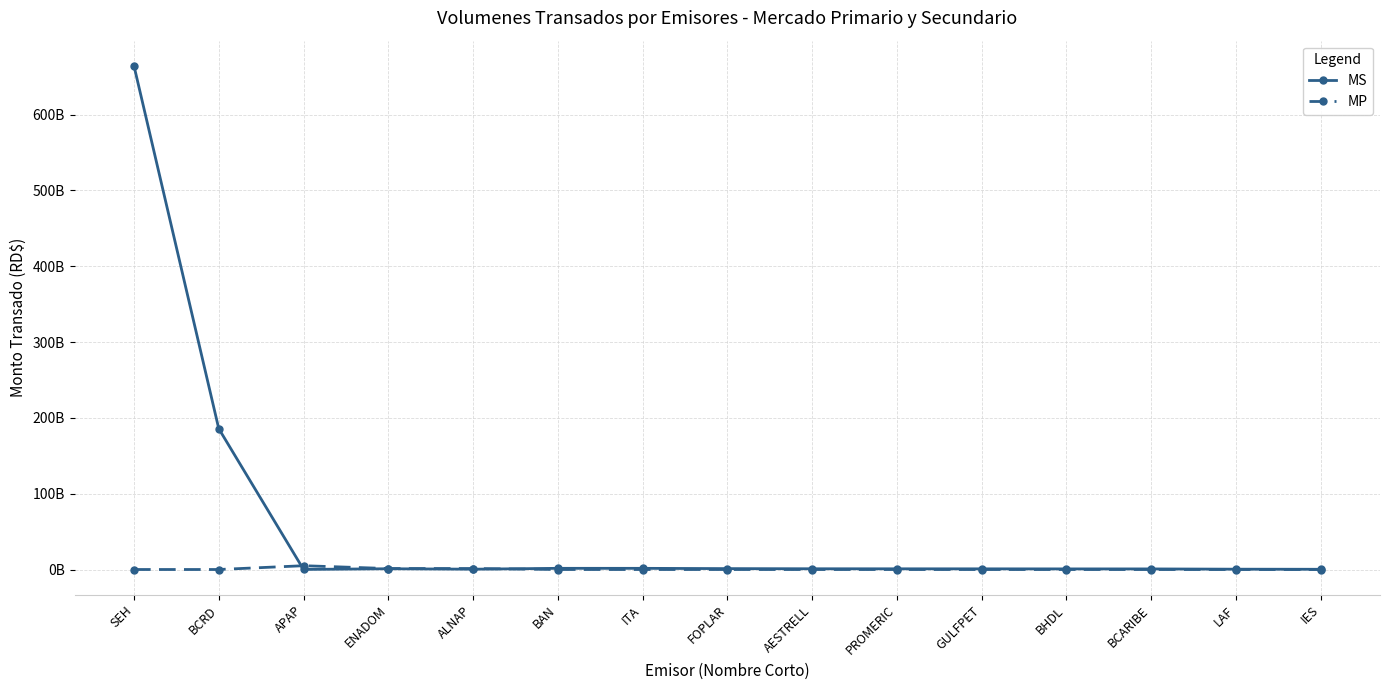

What is the sum of all MP values?

7568772378.8